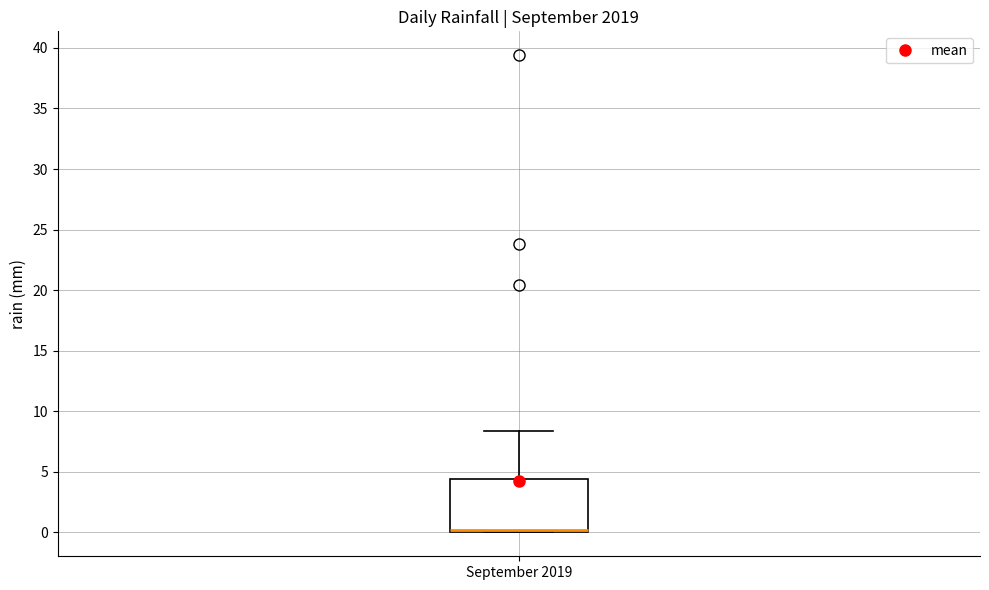

Where does the upper whisker of the box for September 2019 end on the y-axis? The values are not printed on the chart, so give them approximately, as read against the axis.

8.5